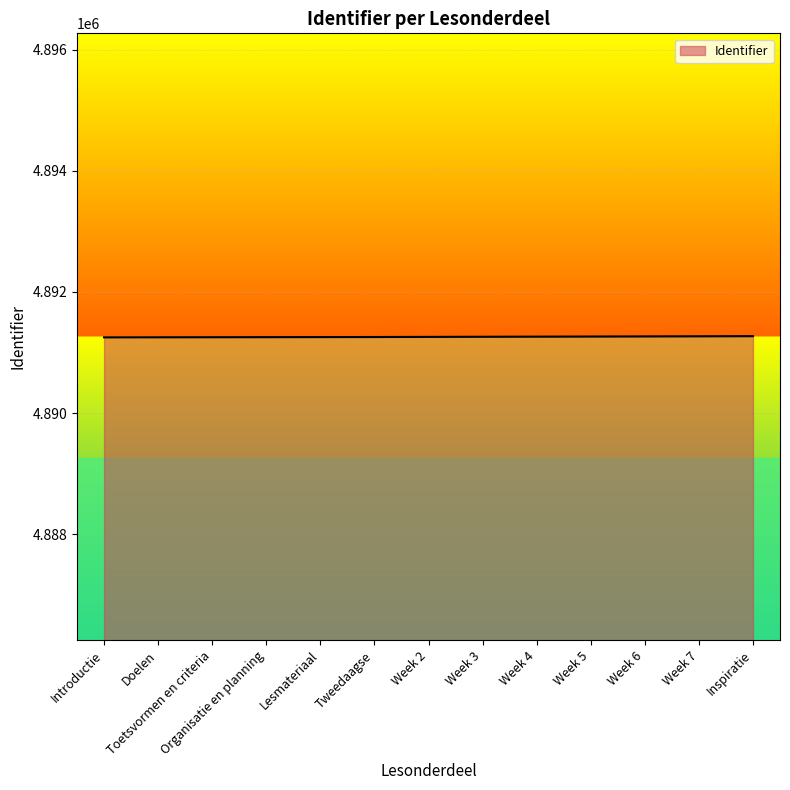

What is the greatest value displayed?

4891269